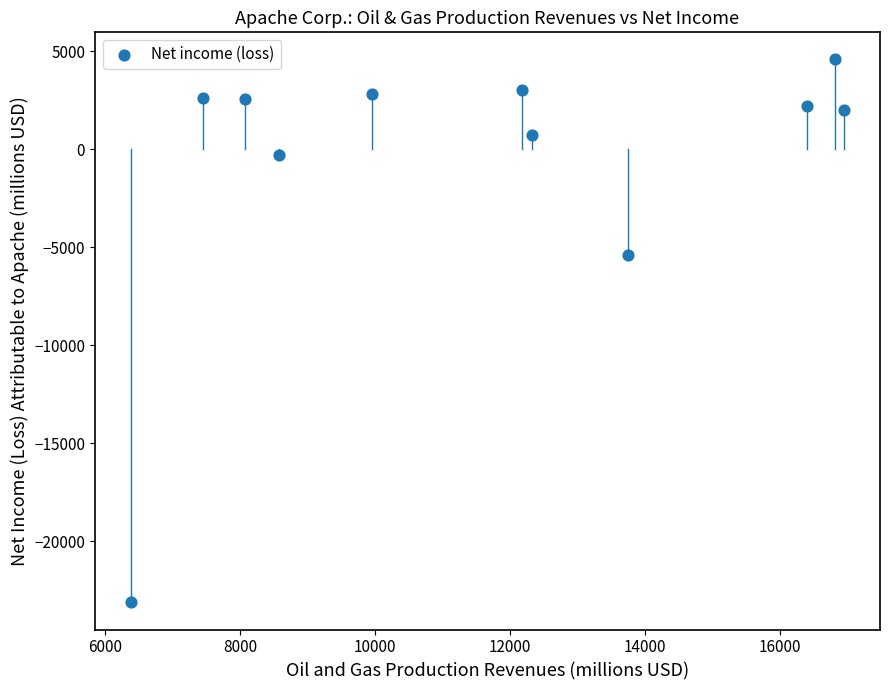

What Y value in the scatter plot is closest to -9267?

-5403